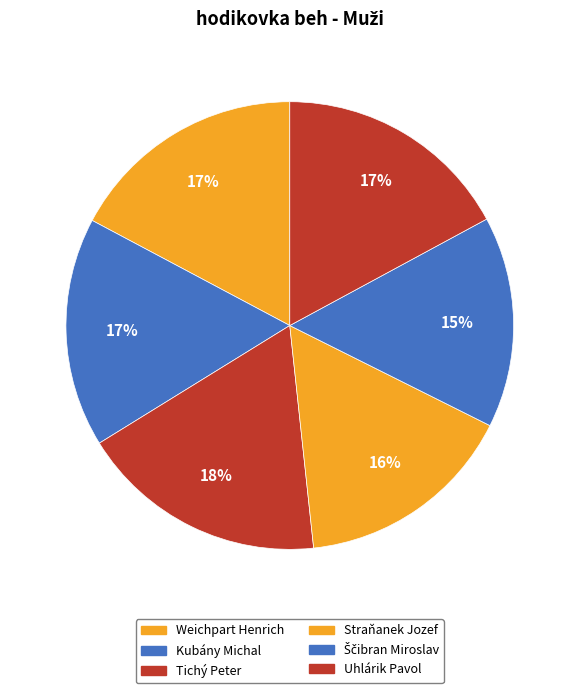

Is the sum of Weichpart Henrich and Straňanek Jozef greater than half?

No